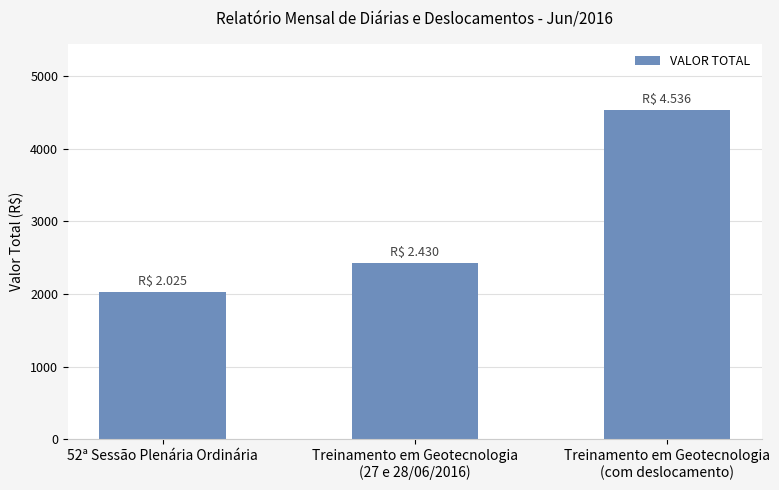

What position from the right is 52ª Sessão Plenária Ordinária?

3